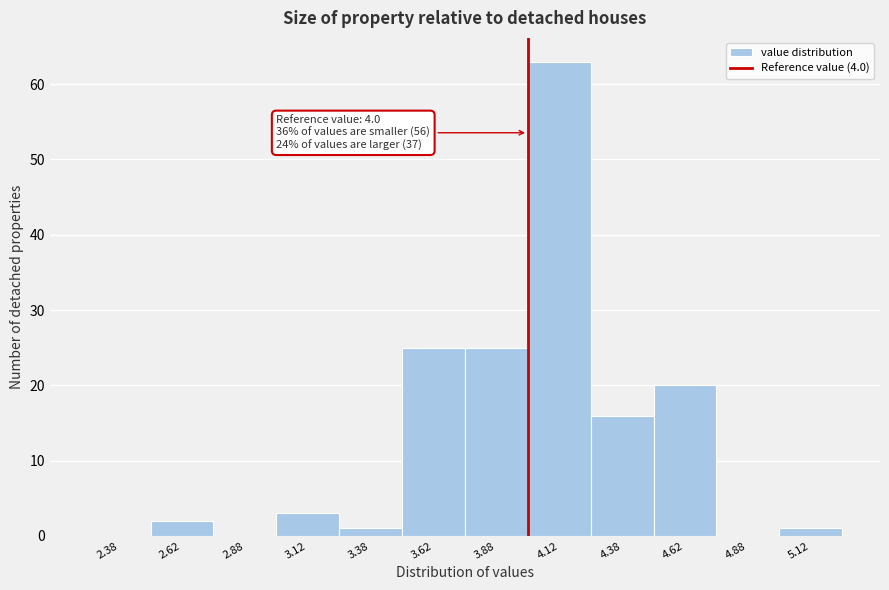

Over which range of the x-axis is the bar tallest?

4.00 to 4.25